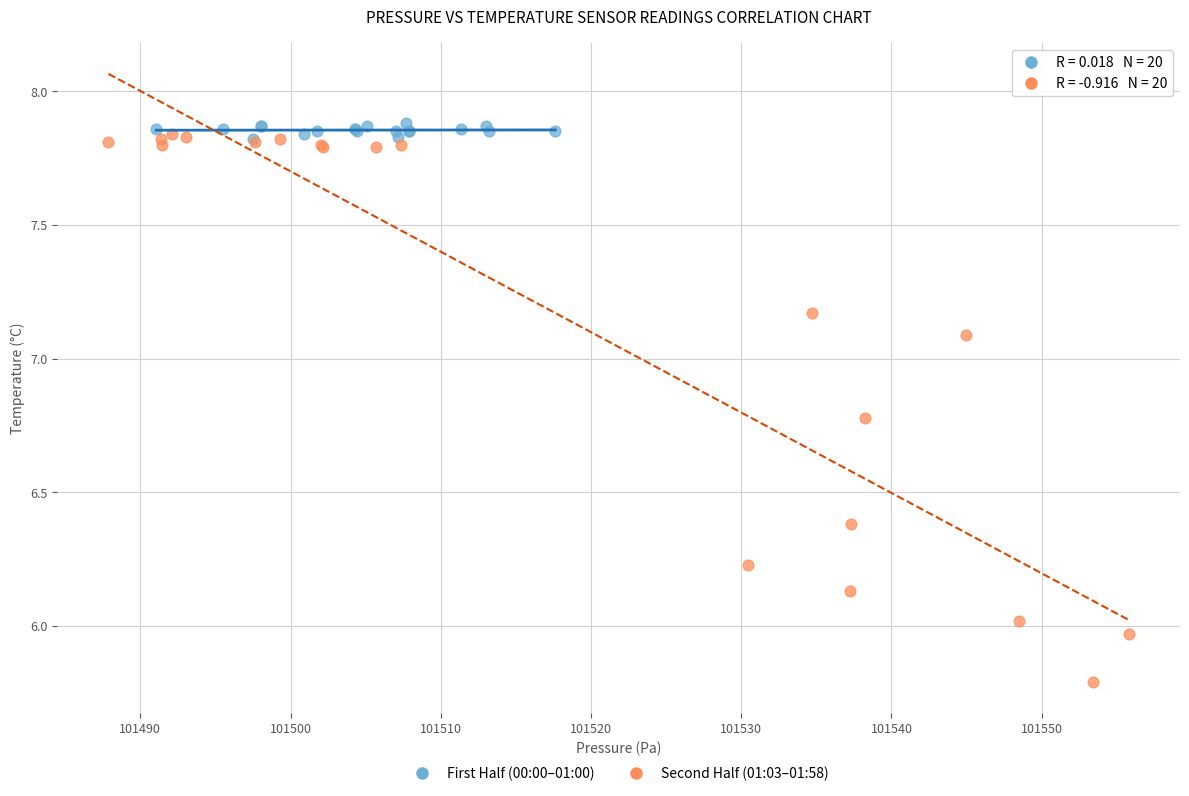

Which series has the largest Y range (max minus min)?

Second Half (01:03–01:58)